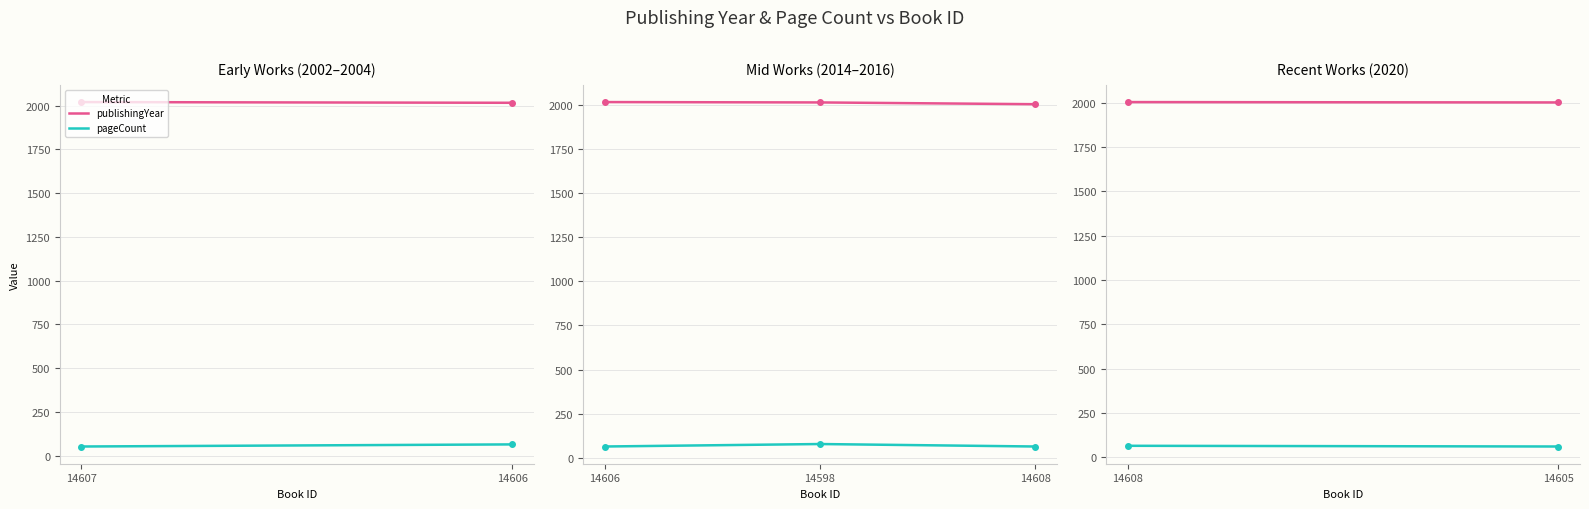

What is the smallest value displayed?

64